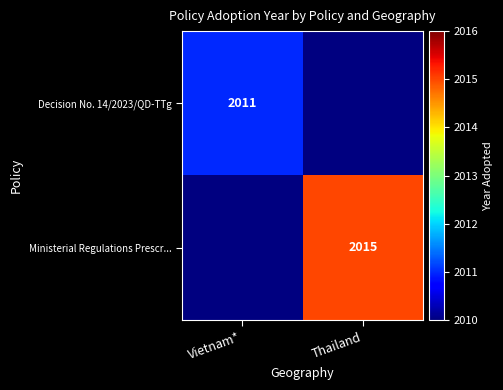

The value of Decision No. 14/2023/QD-TTg at Vietnam* is 3255. True or false?

False